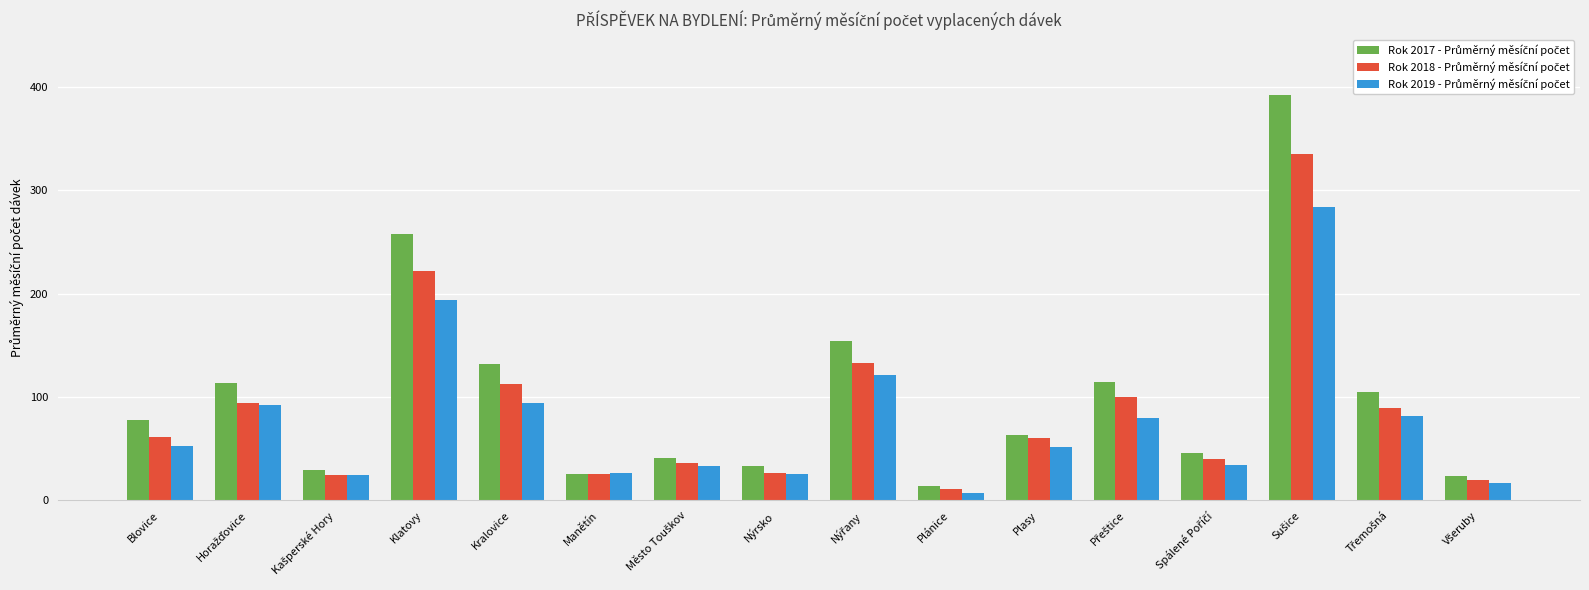

How many bars are there in each group?

3